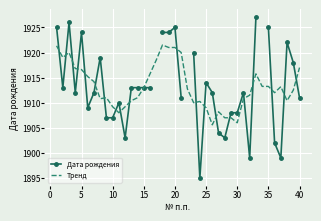

The value of Тренд at 40 is 1917.0. True or false?

True